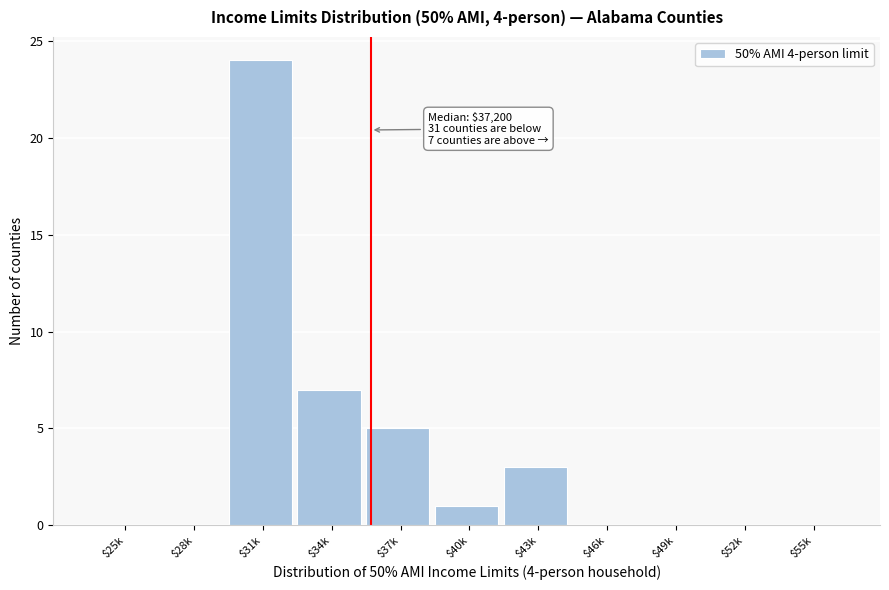

What is the sum of all values?

40